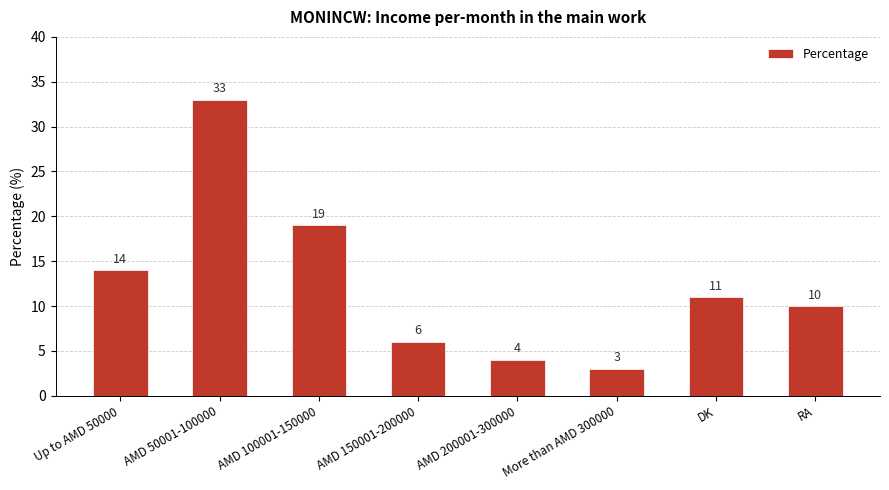

Reading left to right, what are all the values shown in this chart?

14	33	19	6	4	3	11	10